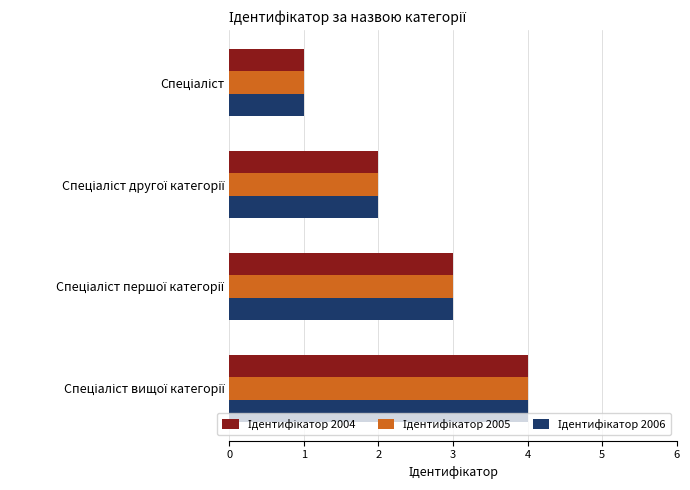

How many series are shown in this chart?

3